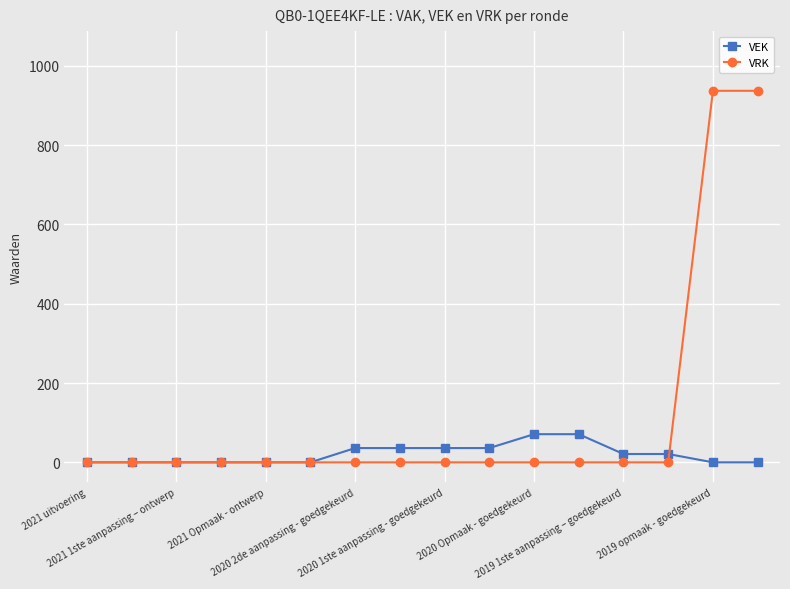

What is the sum of all VEK values?

328